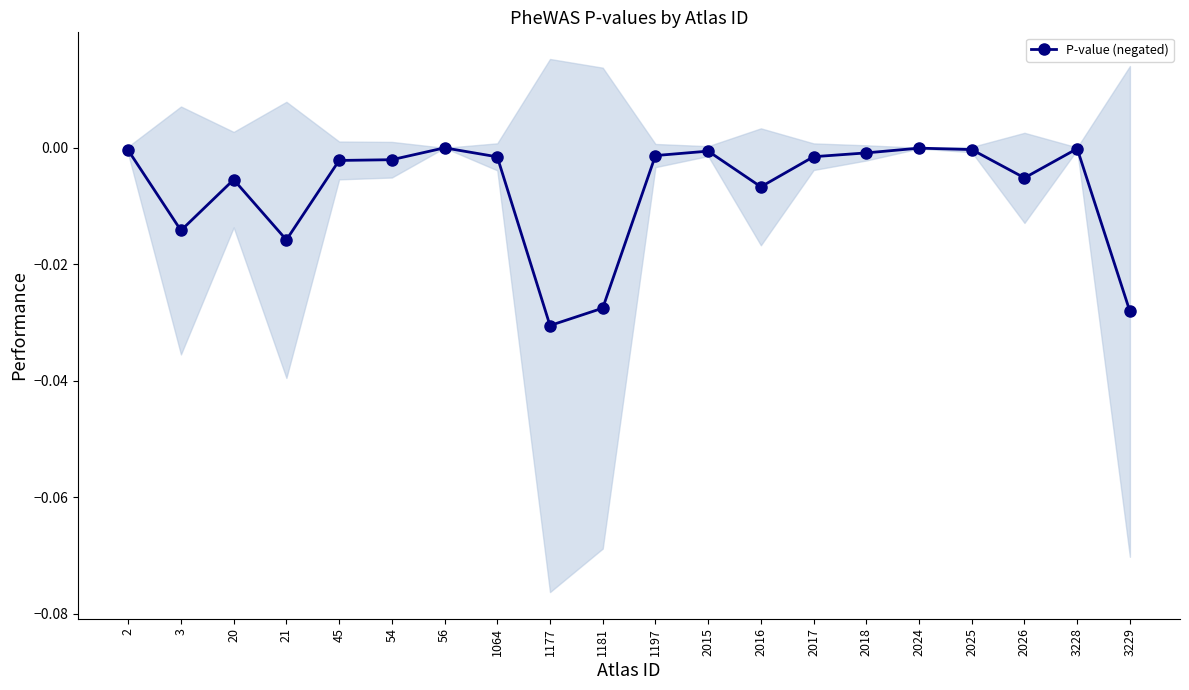

What is the sum of all values?

-0.1